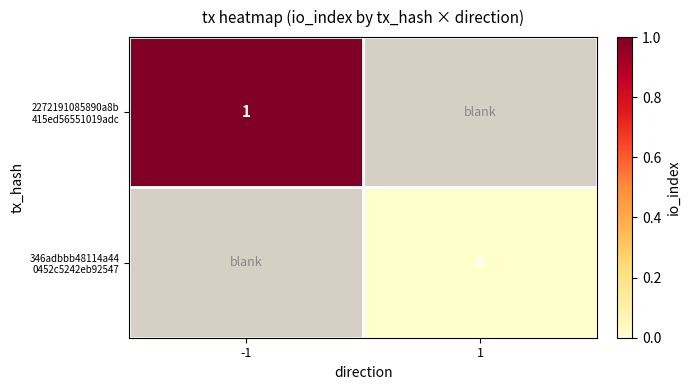

List the series in order of their peak value, highest first.

2272191085890a8b 415ed56551019adc, 346adbbb48114a44 0452c5242eb92547